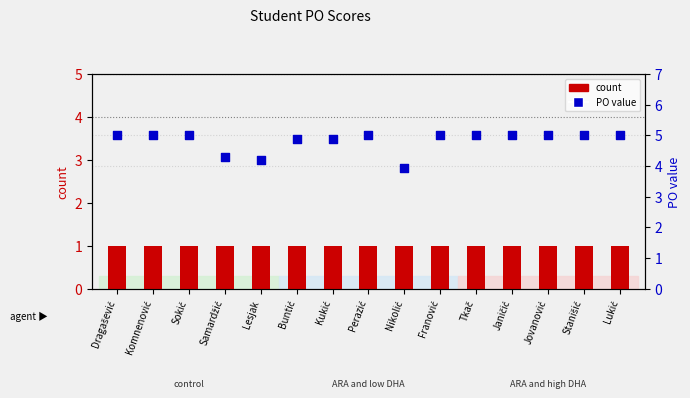

Which series has the largest total across all categories?

PO value